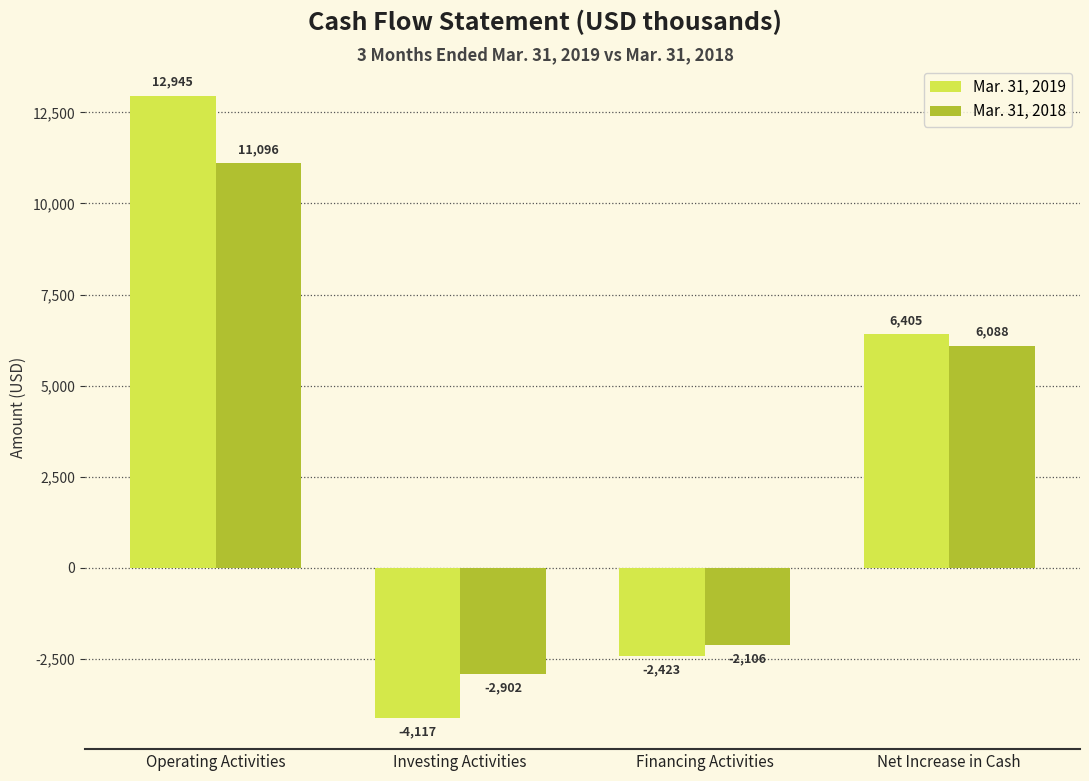

Read the Mar. 31, 2018 value at Investing Activities, to the nearest 100.

-2900